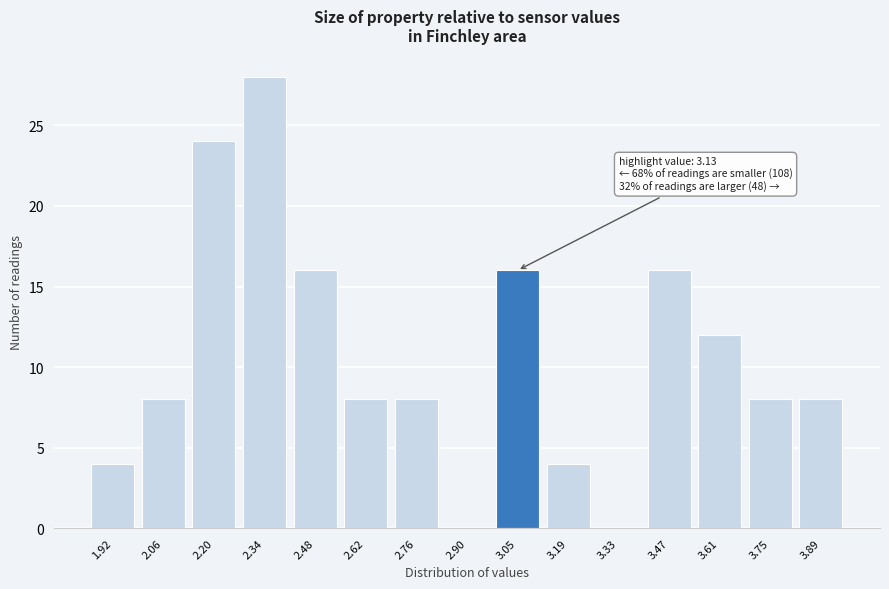

Reading left to right, list all the values displayed in this chart.

1.92=4	2.06=8	2.20=24	2.34=28	2.48=16	2.62=8	2.76=8	2.90=0	3.05=16	3.19=4	3.33=0	3.47=16	3.61=12	3.75=8	3.89=8